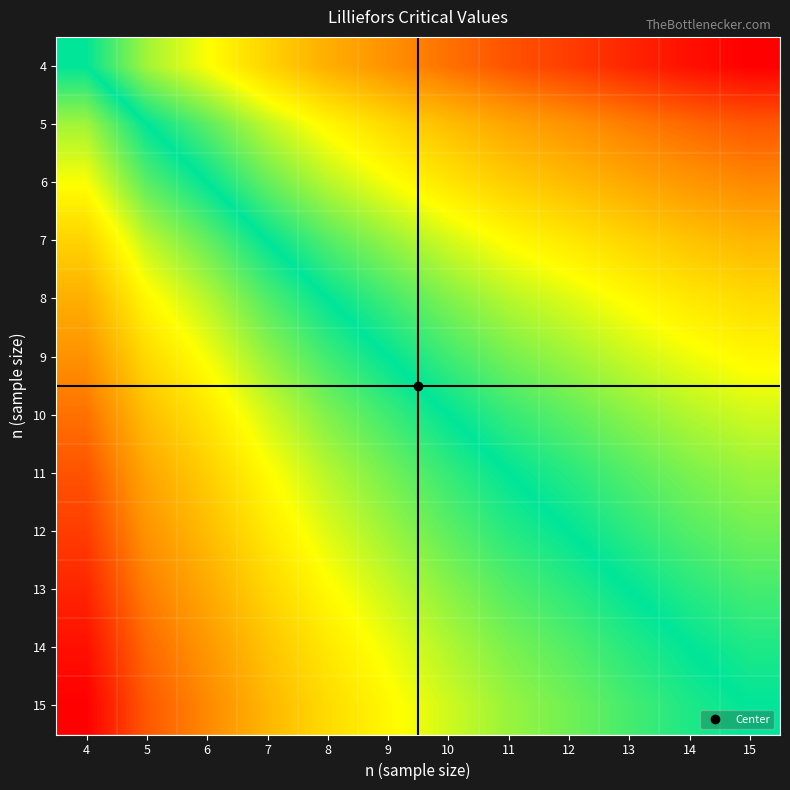

Between 6 and 14, which is larger?

14